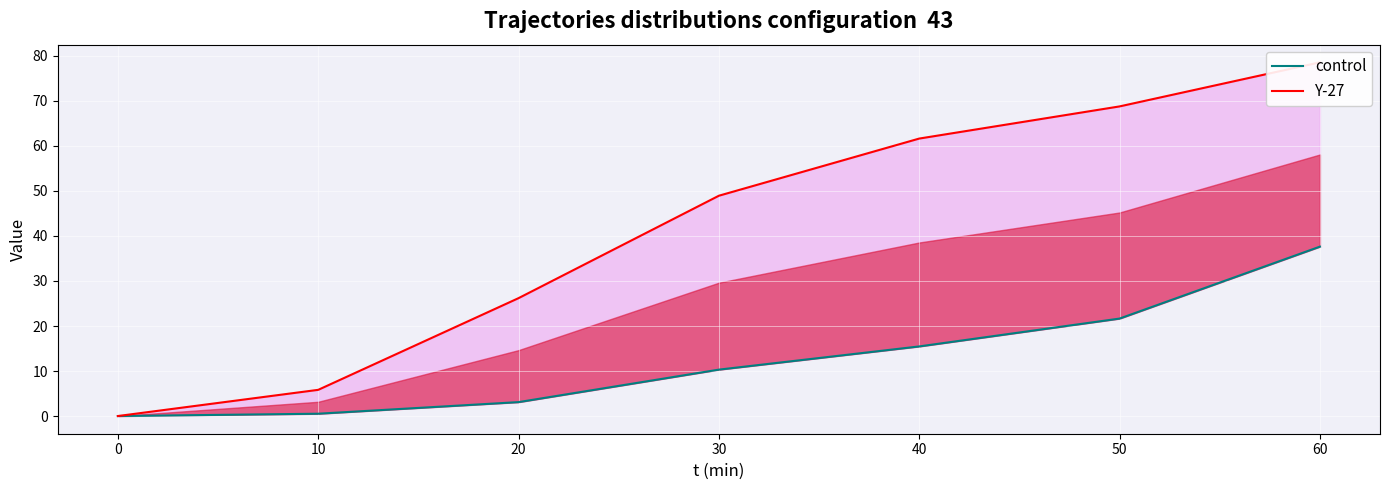

Rank the series at 10 from lowest to highest value.

control, Y-27